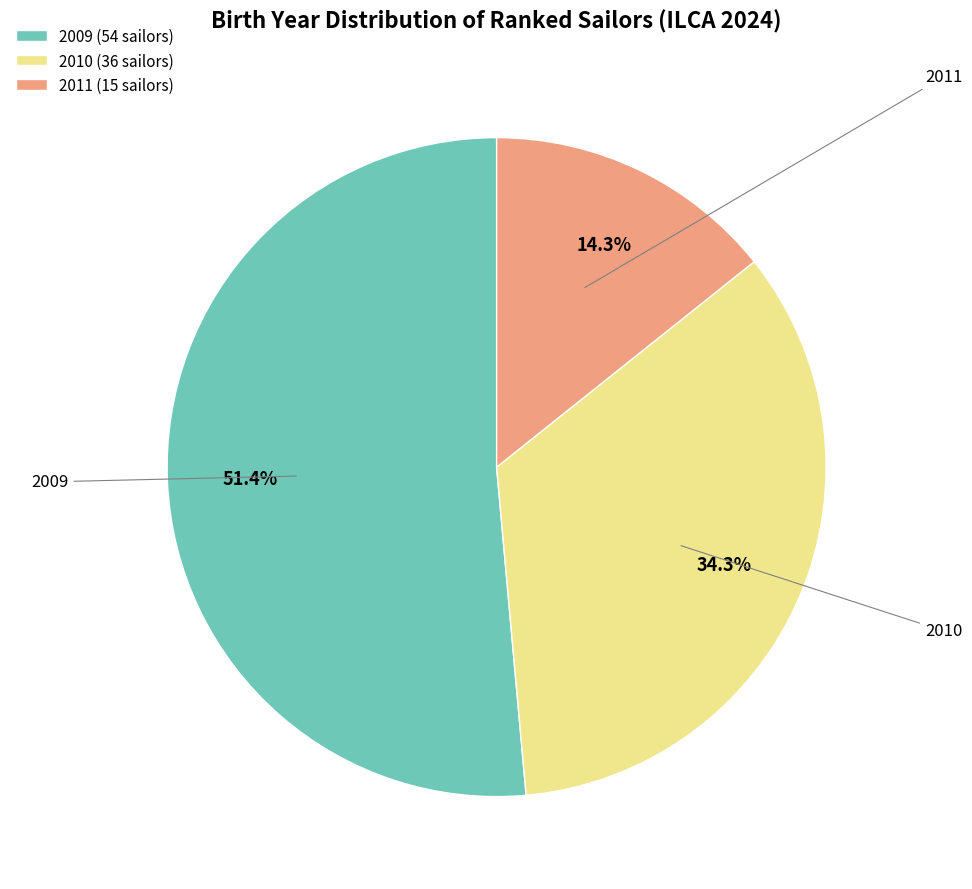

Which category accounts for the majority?

2009